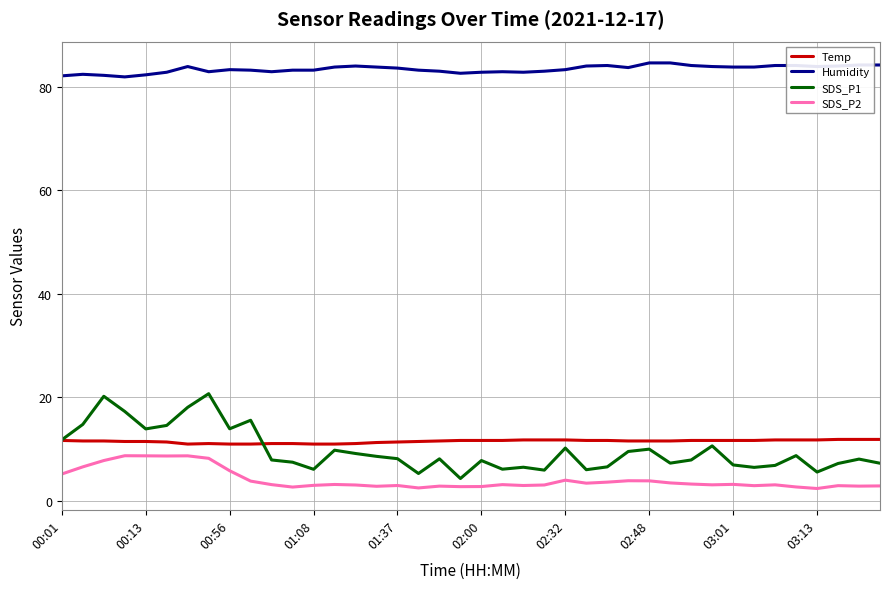

Which series has the widest spread of values?

SDS_P1